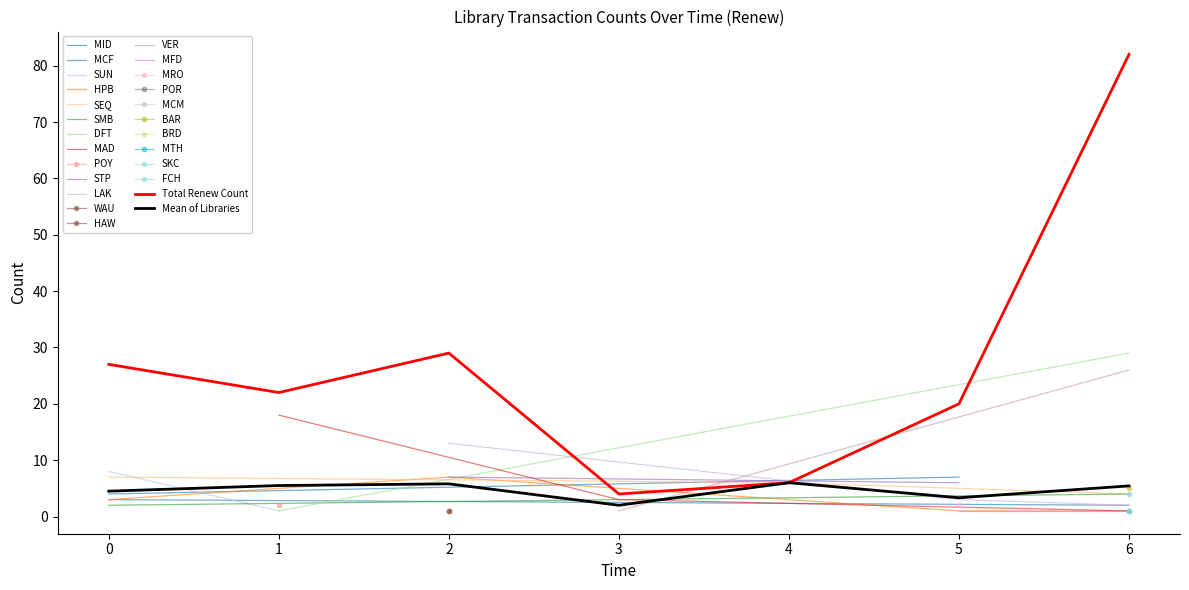

Reading left to right, what are all the values shown in this chart?

0=27	1=22	2=29	3=4	4=6	5=20	6=82